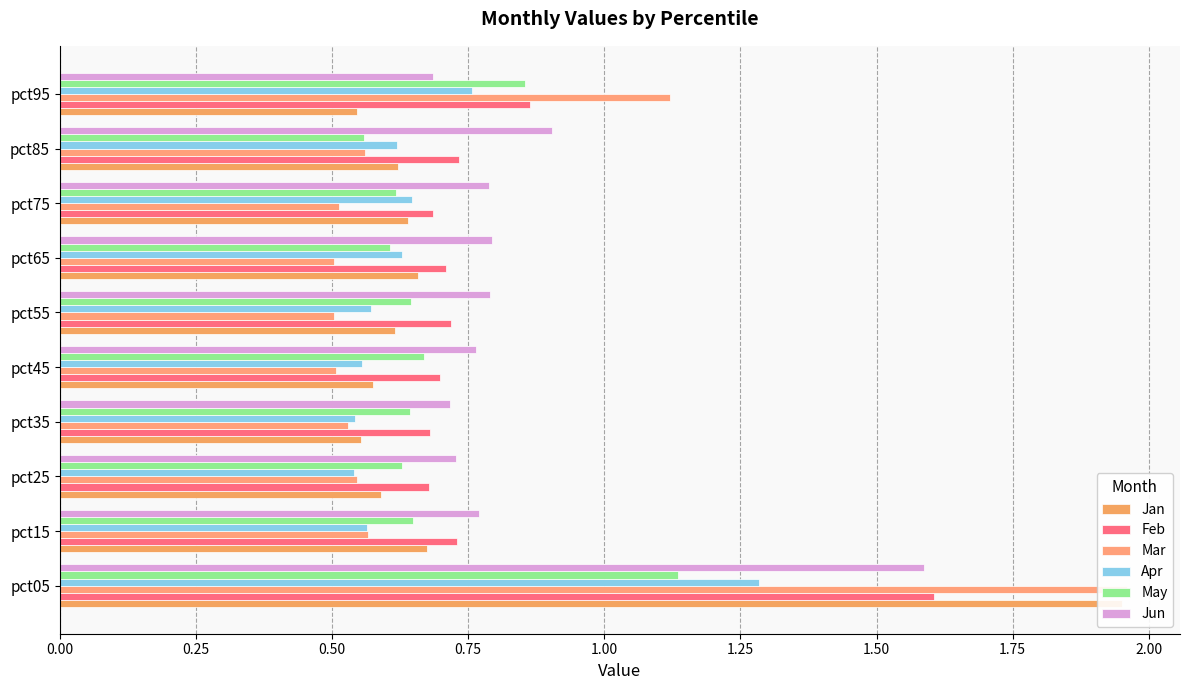

Reading left to right, list all the values displayed in this chart.

Jan: 2.0	0.7	0.6	0.6	0.6	0.6	0.7	0.6	0.6	0.5
Feb: 1.6	0.7	0.7	0.7	0.7	0.7	0.7	0.7	0.7	0.9
Mar: 2.0	0.6	0.5	0.5	0.5	0.5	0.5	0.5	0.6	1.1
Apr: 1.3	0.6	0.5	0.5	0.6	0.6	0.6	0.6	0.6	0.8
May: 1.1	0.6	0.6	0.6	0.7	0.6	0.6	0.6	0.6	0.9
Jun: 1.6	0.8	0.7	0.7	0.8	0.8	0.8	0.8	0.9	0.7